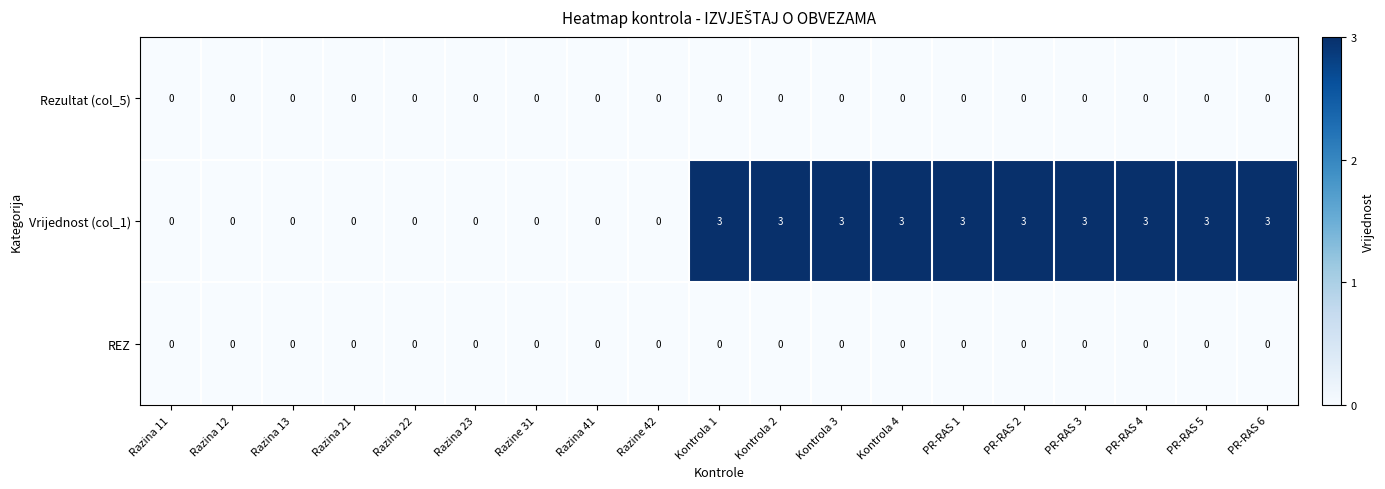

What is the sum of all Vrijednost (col_1) values?

30